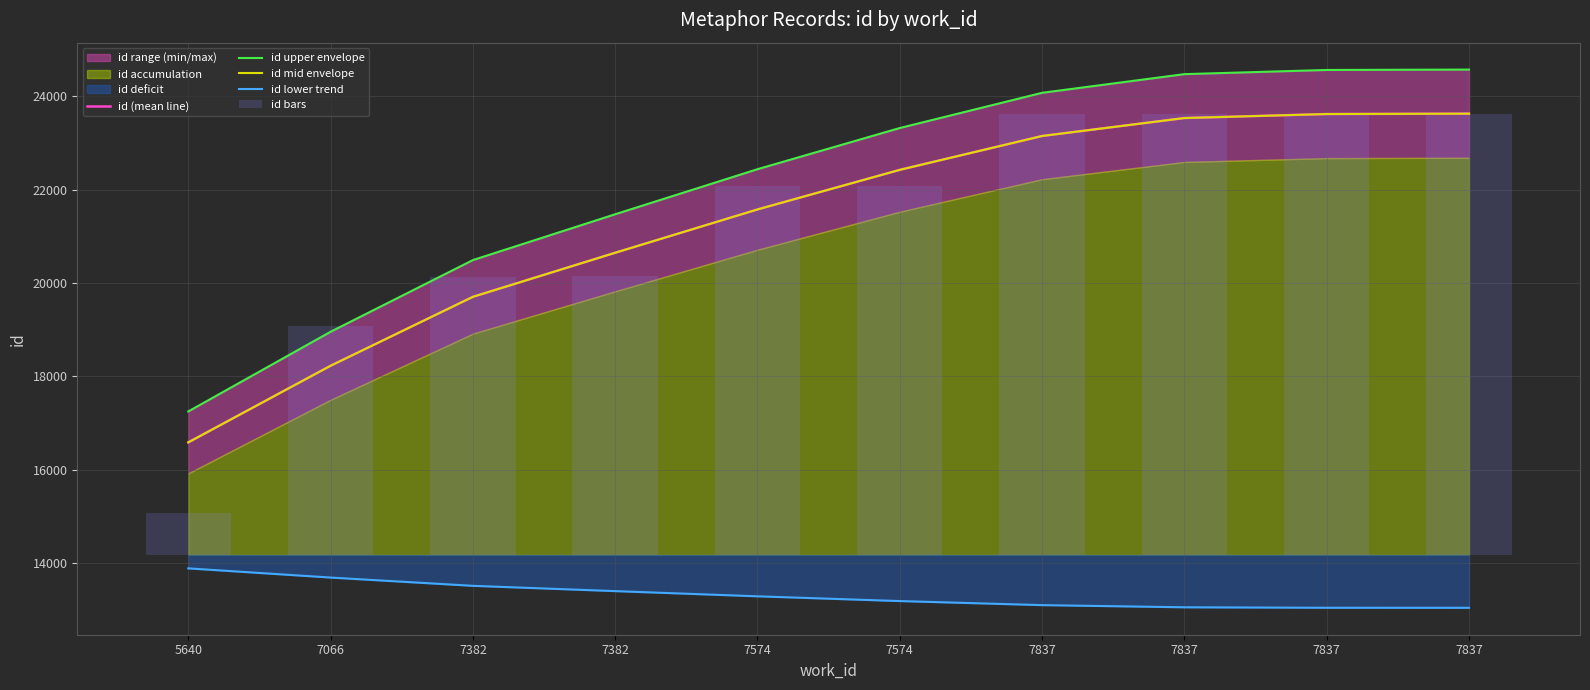

Is the value of id lower trend at 7837 greater than the value of id (mean line) at 7837?

No